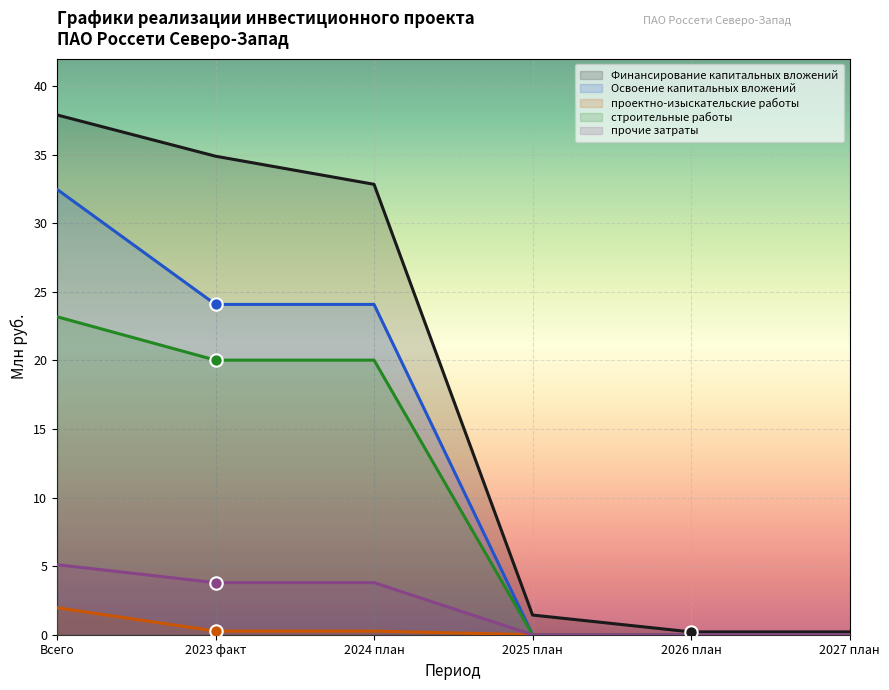

Which series reaches the minimum Y coordinate?

Освоение капитальных вложений